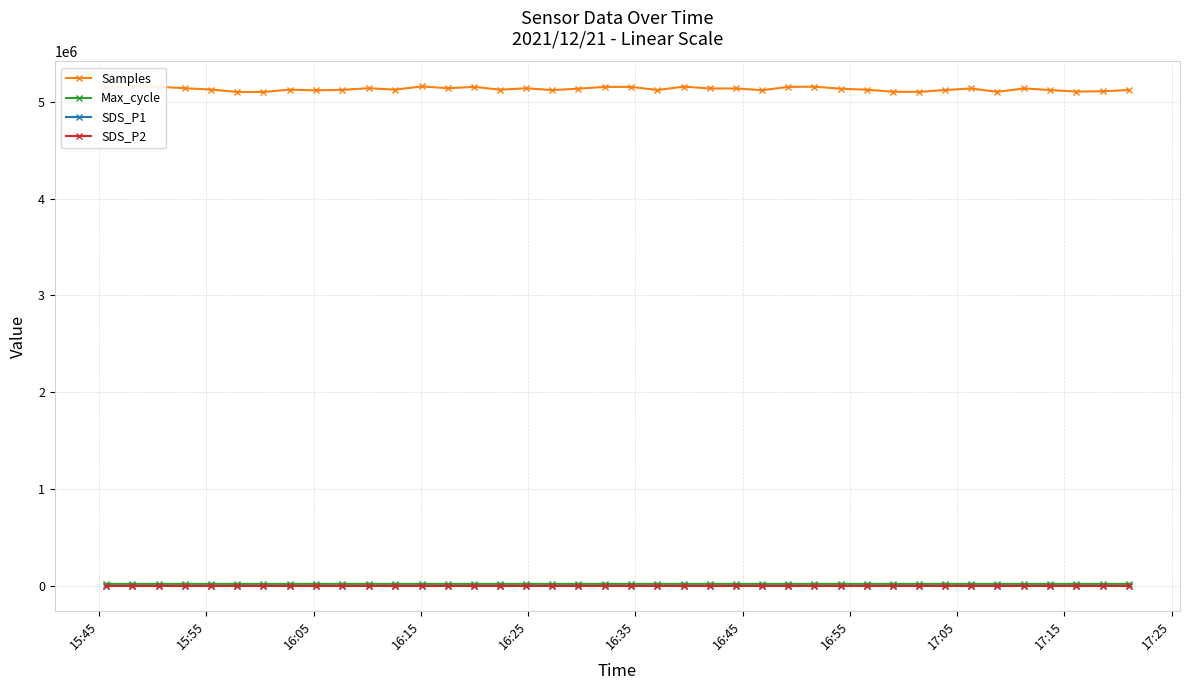

True or false: SDS_P2 and SDS_P1 cross at least once.

False